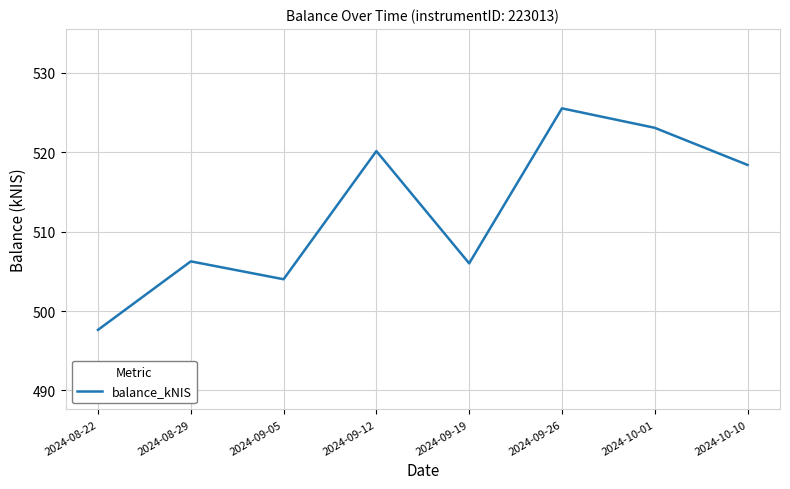

What is the maximum value shown in the chart?

525.5